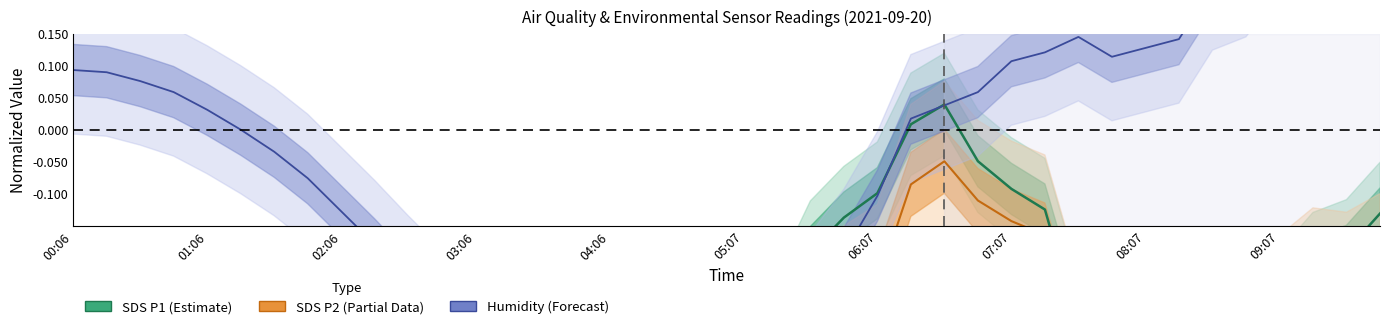

What are all the series names shown in the legend?

SDS_P1 (Estimate), SDS_P2 (Partial), Humidity (Forecast)